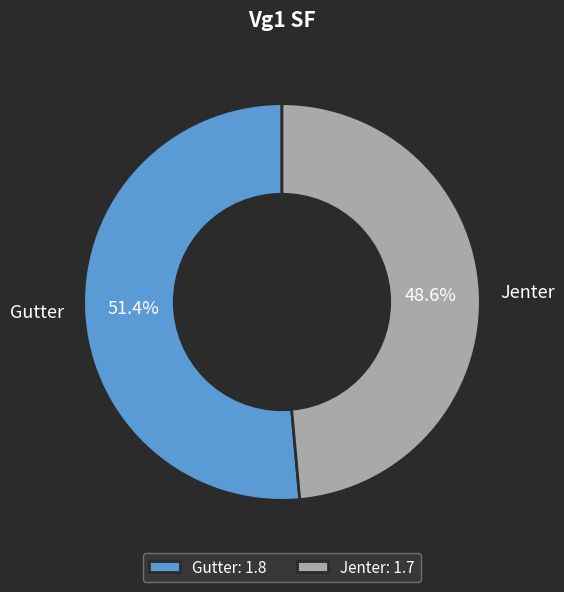

What is the ratio of the value at Jenter to the value at Gutter?

0.9